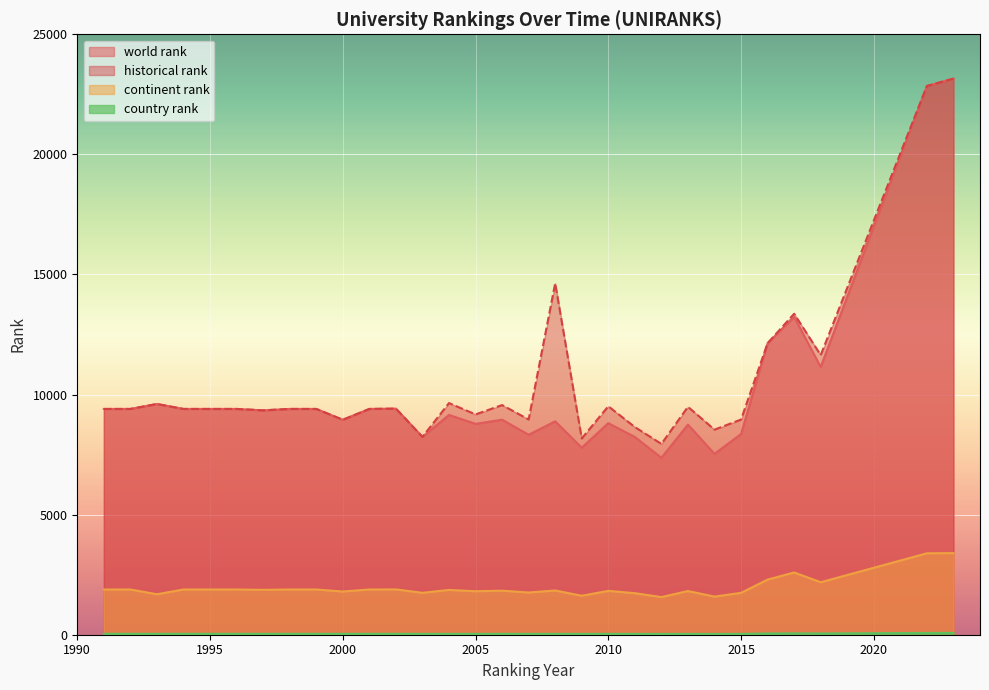

Is the value of country rank at 2005 greater than the value of continent rank at 2002?

No